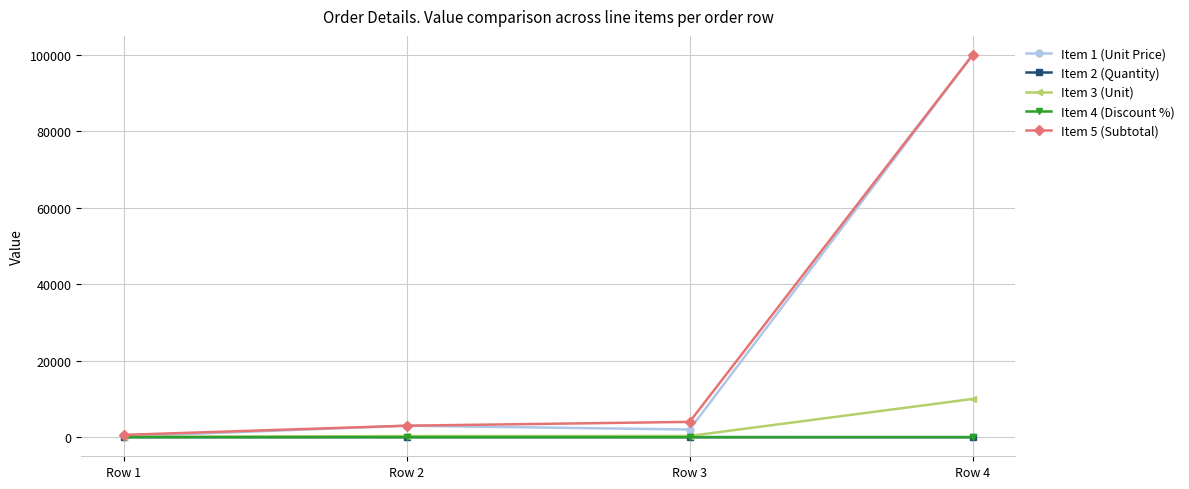

The value of Item 3 (Unit) at Row 1 is 60. True or false?

True